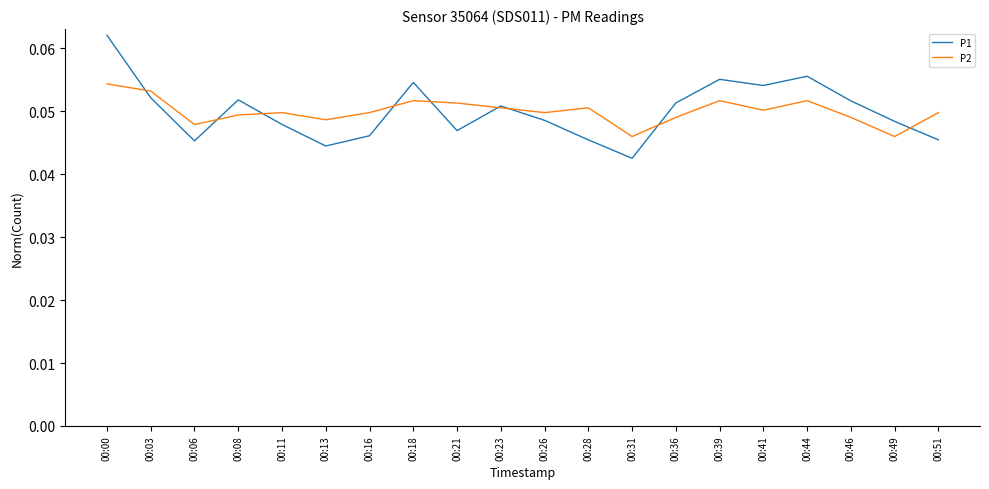

At how many categories does at least one series exceed 0?

20